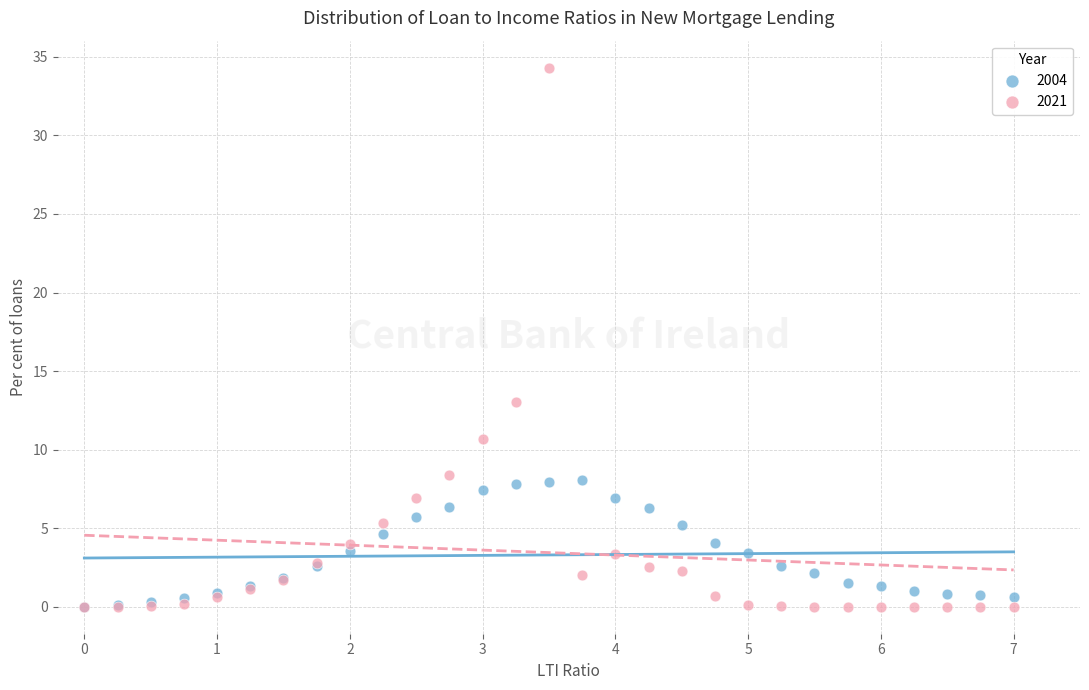

Which series contains the highest Y value?

2021